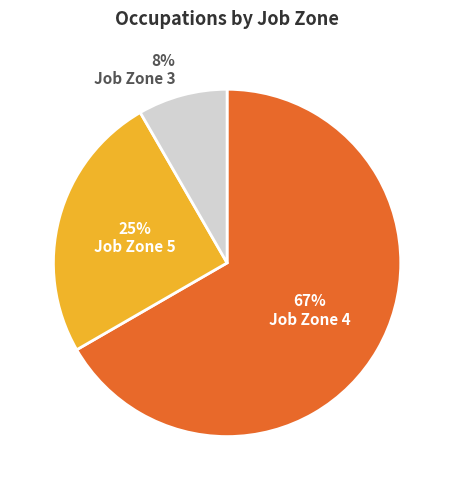

Combined, do Job Zone 4 and Job Zone 3 account for over 50%?

Yes